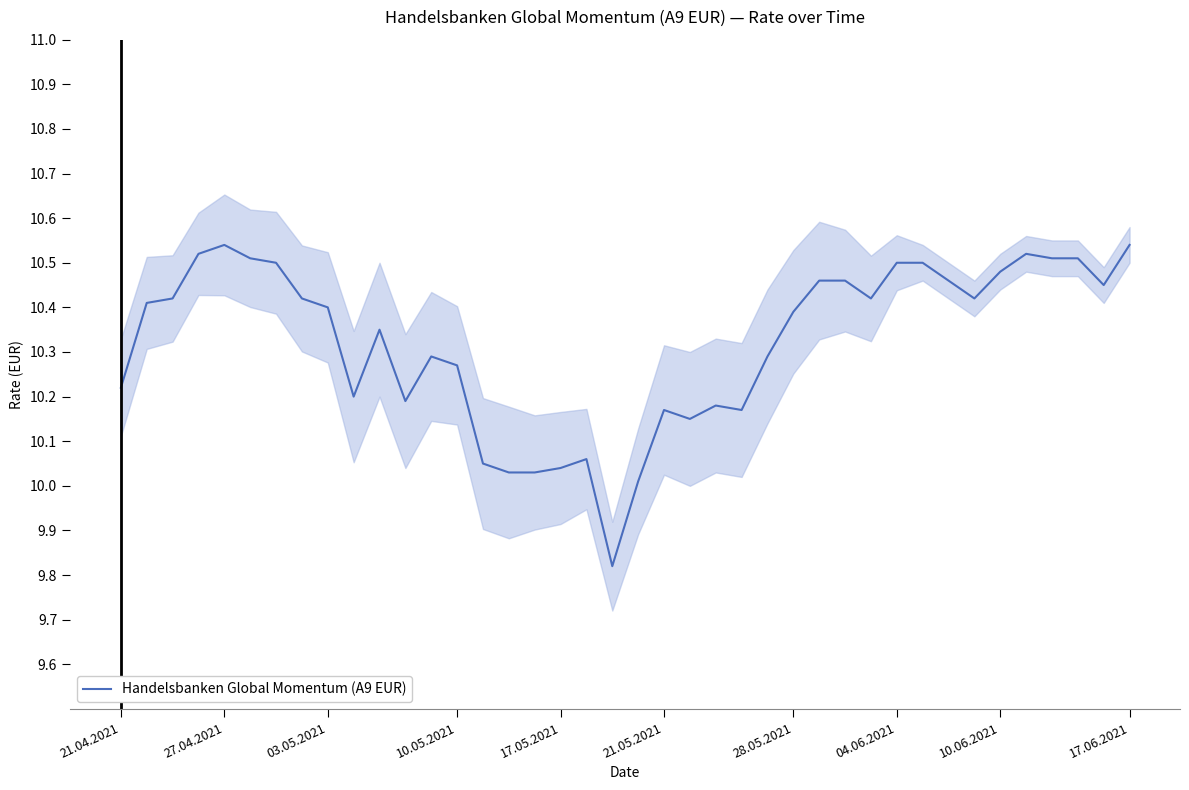

How many interior local valleys (lower than both neighbors) does the data have?

8